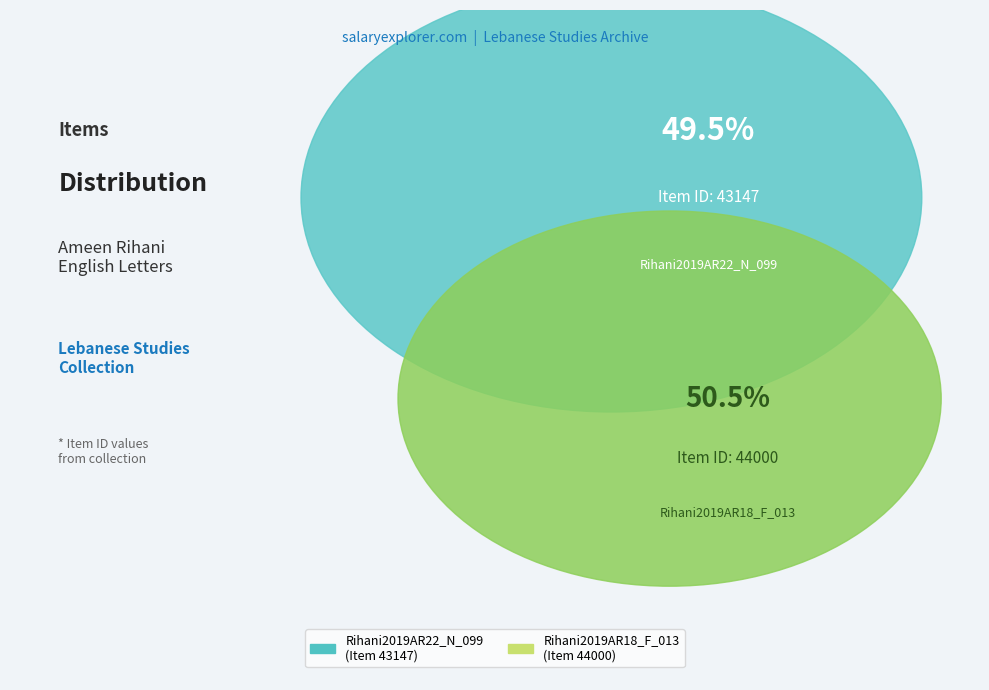

To the nearest percent, what is the average slice percentage?

50%